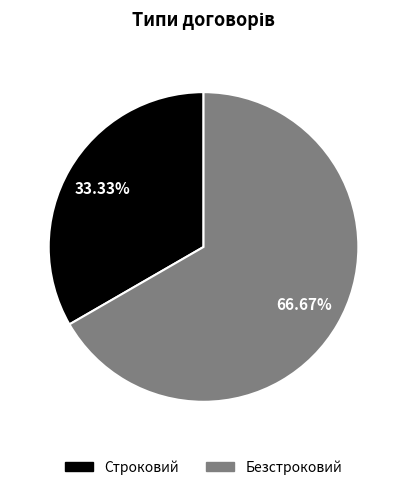

To the nearest percent, what is the combined percentage of Строковий and Безстроковий?

100%